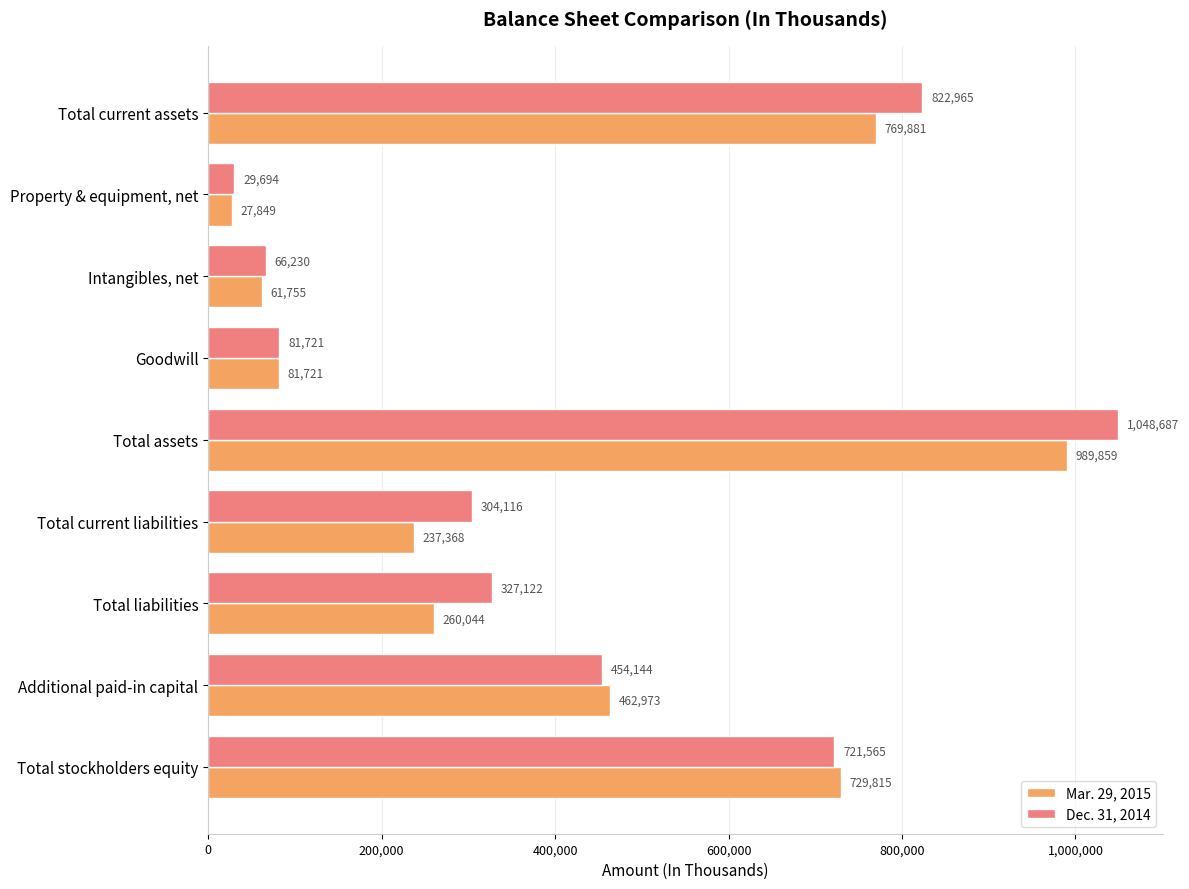

Is it true that Mar. 29, 2015 equals 260044 at Total liabilities?

True